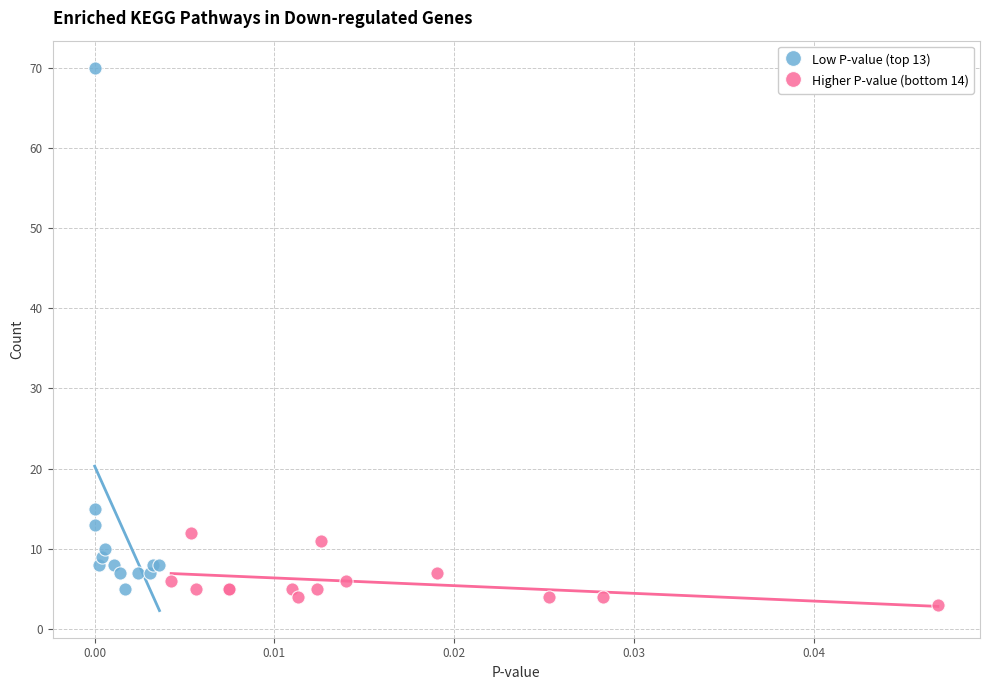

Which series contains the highest Y value?

Low P-value (top 13)